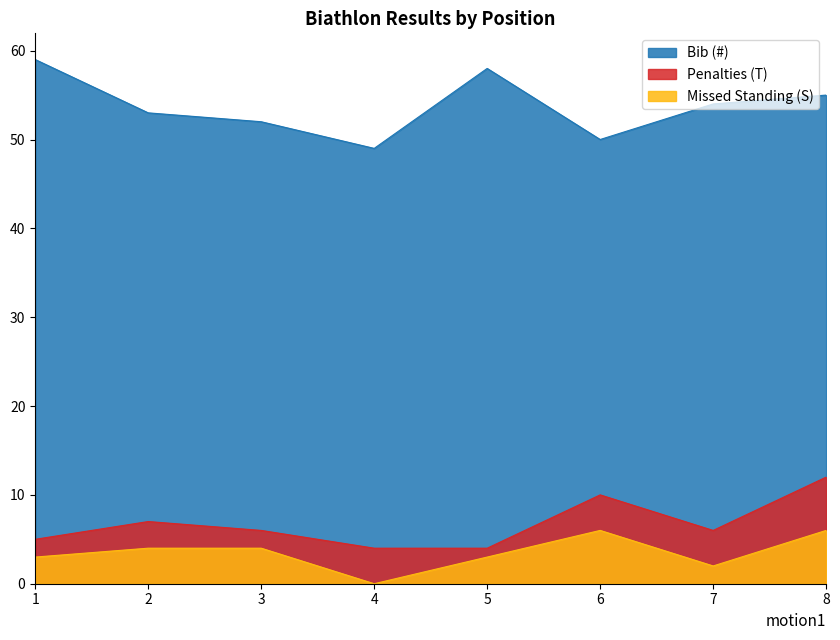

What are all the series names shown in the legend?

Bib (#), Penalties (T), Missed Standing (S)